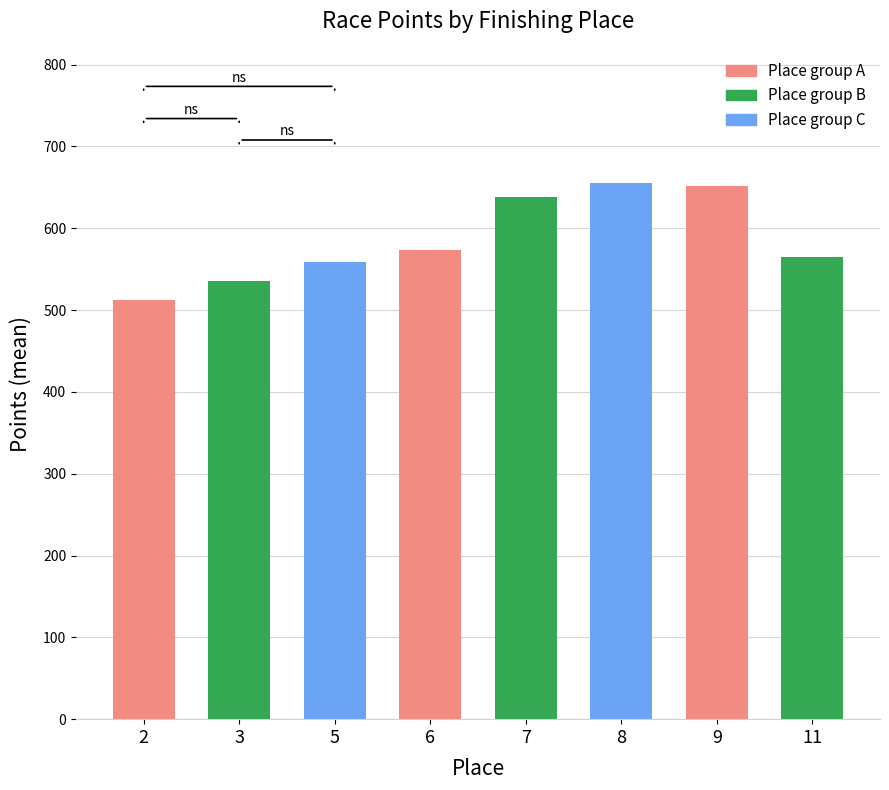

What is the greatest value displayed?

655.5